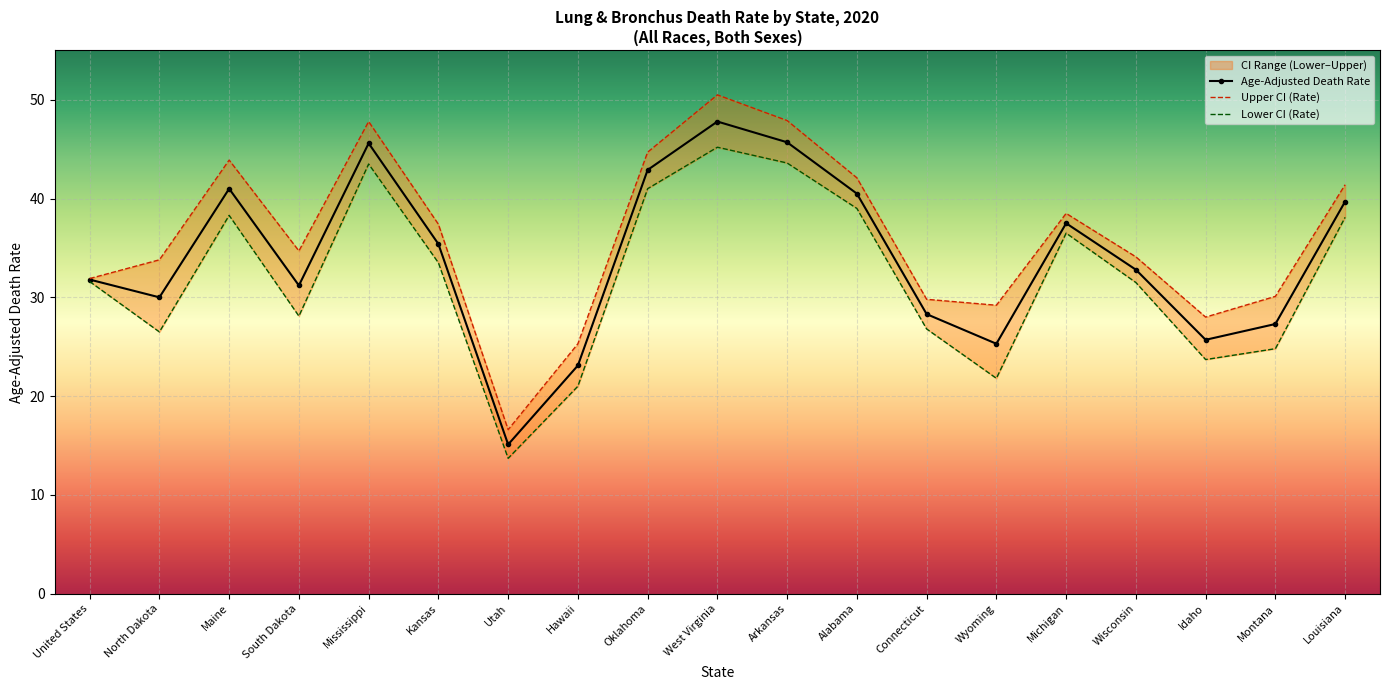

True or false: Lower CI (Rate) and Age-Adjusted Death Rate cross at least once.

False